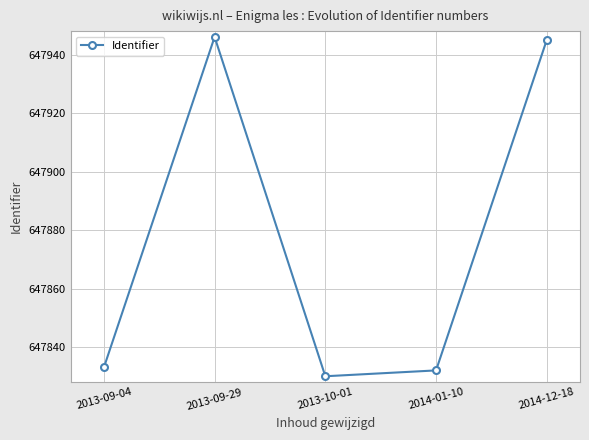

The chart shows a value of 647833 at 2013-09-04. True or false?

True